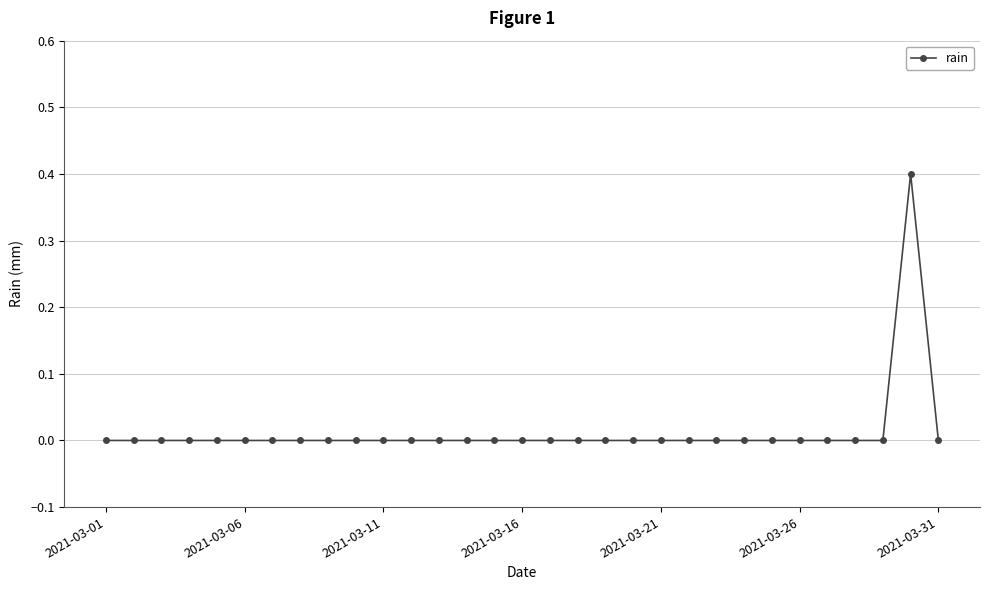

What is the greatest value displayed?

0.4